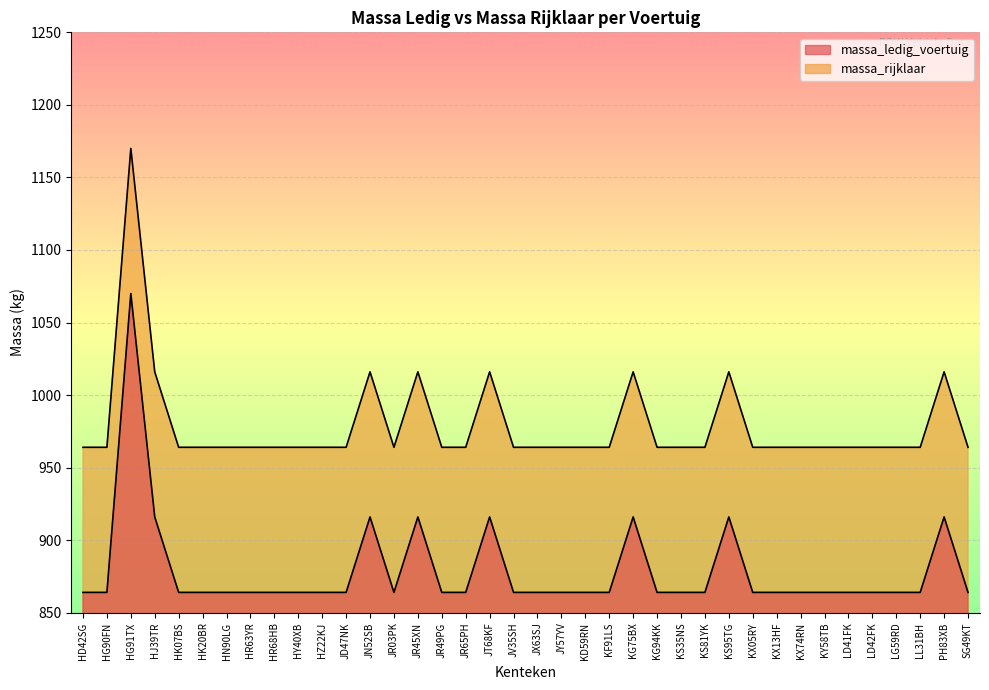

Between KX13HF and HR68HB, which is larger?

KX13HF